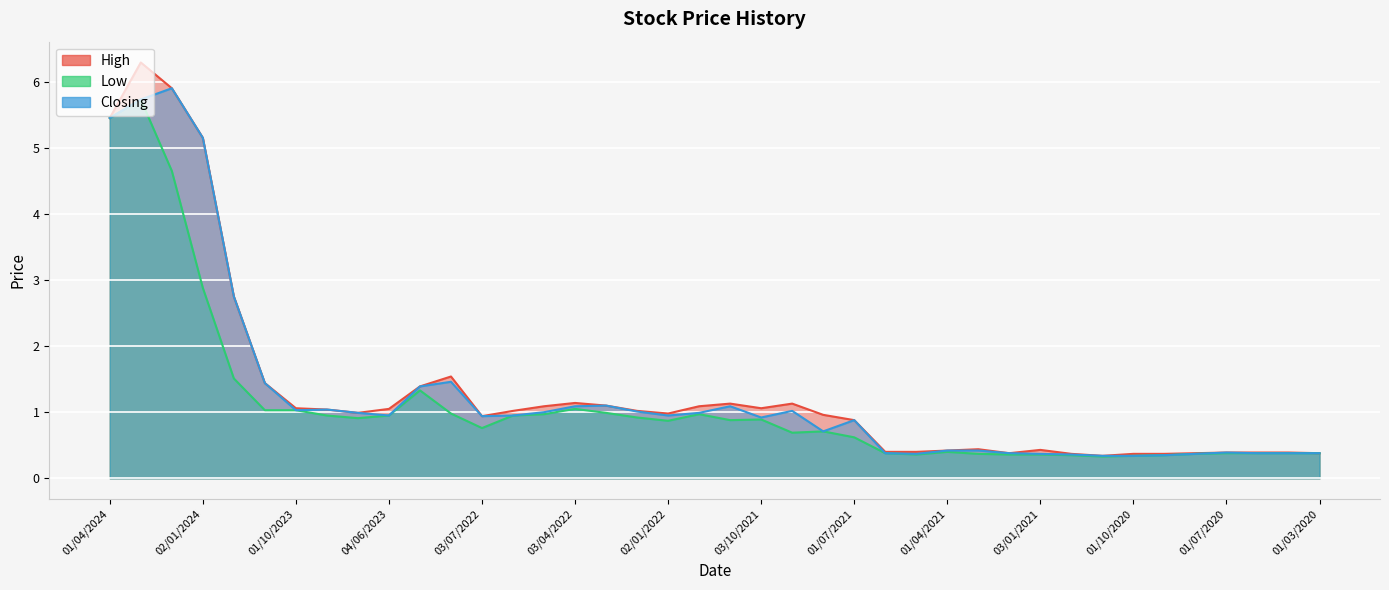

What is the label of the 25th point from the left?

01/07/2021